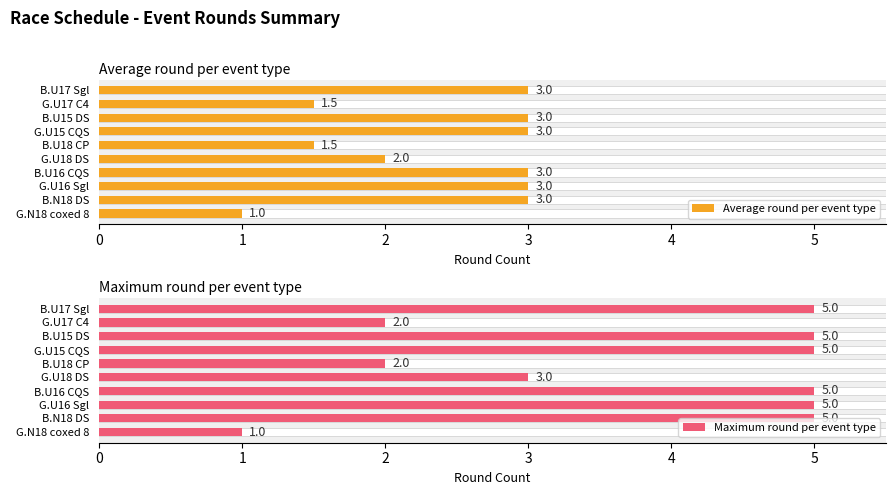

True or false: Average round per event type has a value of 4.9 at B.U16 CQS.

False